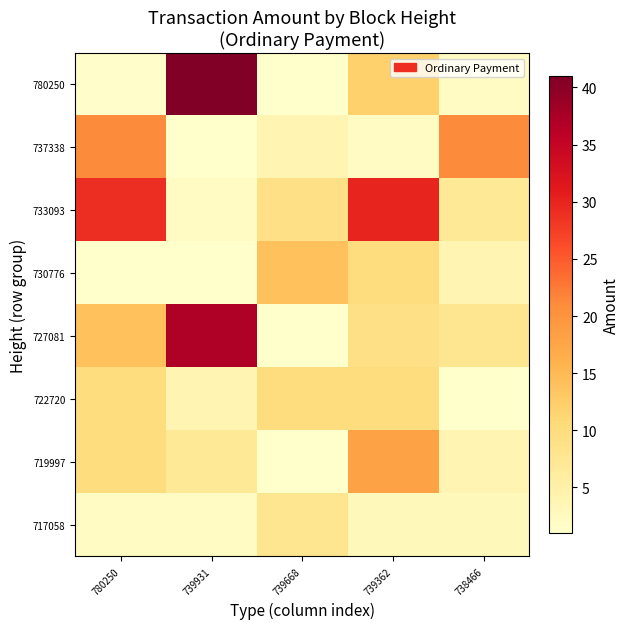

Which label corresponds to the smallest value in the chart?

739668